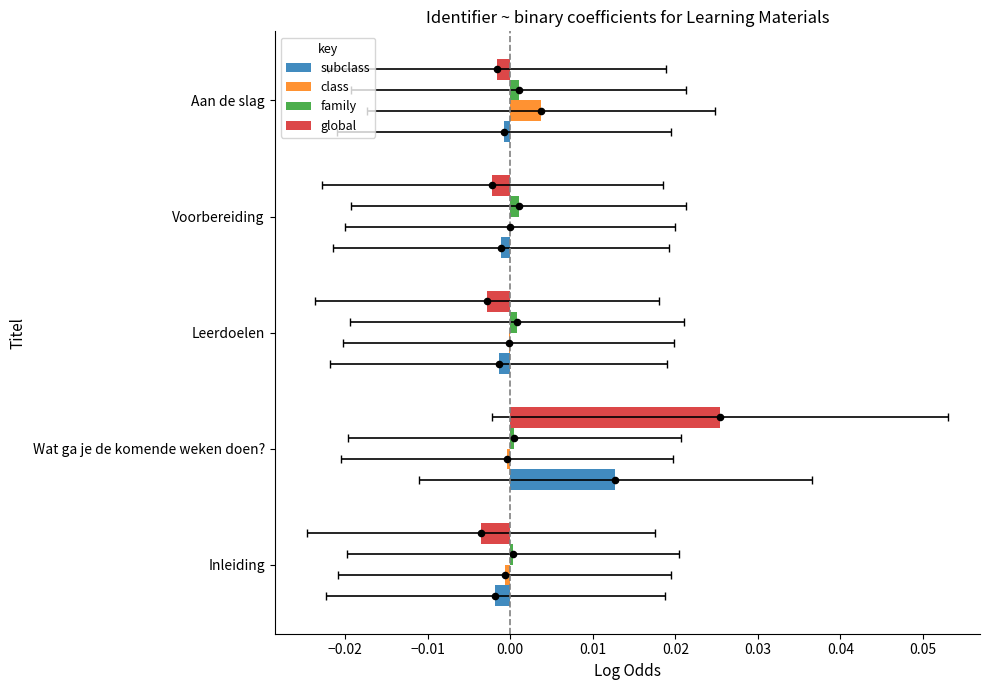

Which series contains the lowest Y value?

global